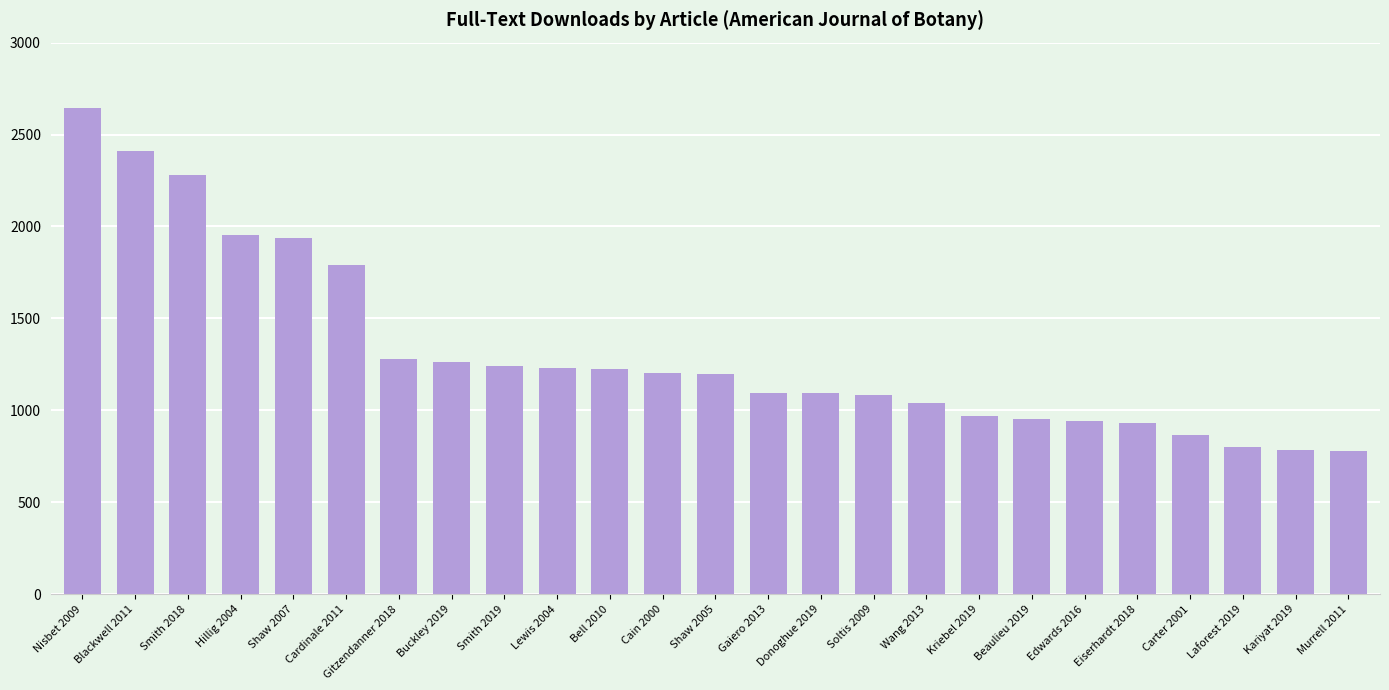

What is the label of the 5th bar from the left?

Shaw 2007